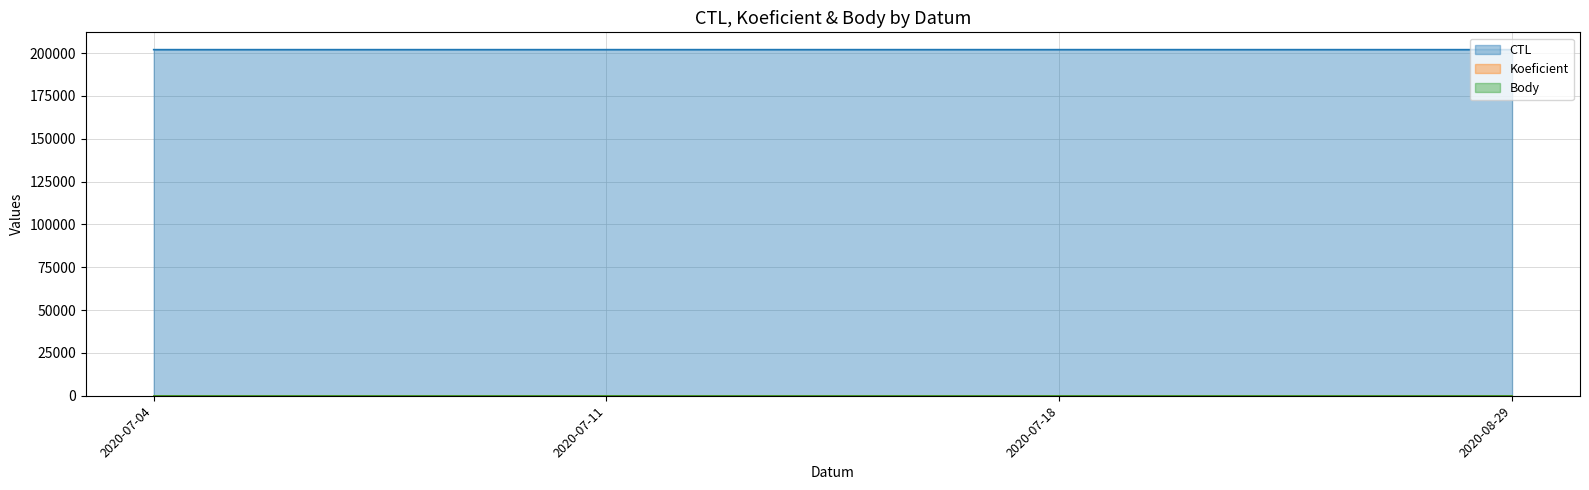

At which category is the sum across all series the highest?

2020-07-18